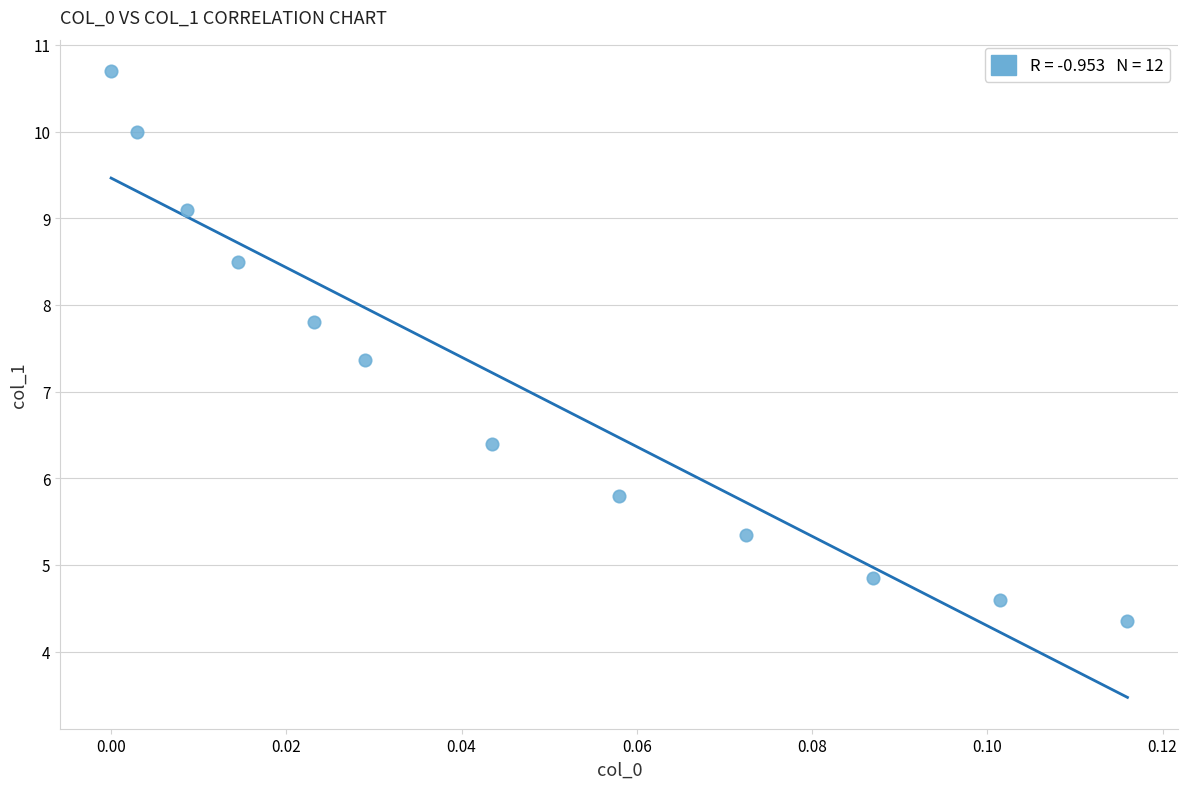

What is the average Y value?

7.1